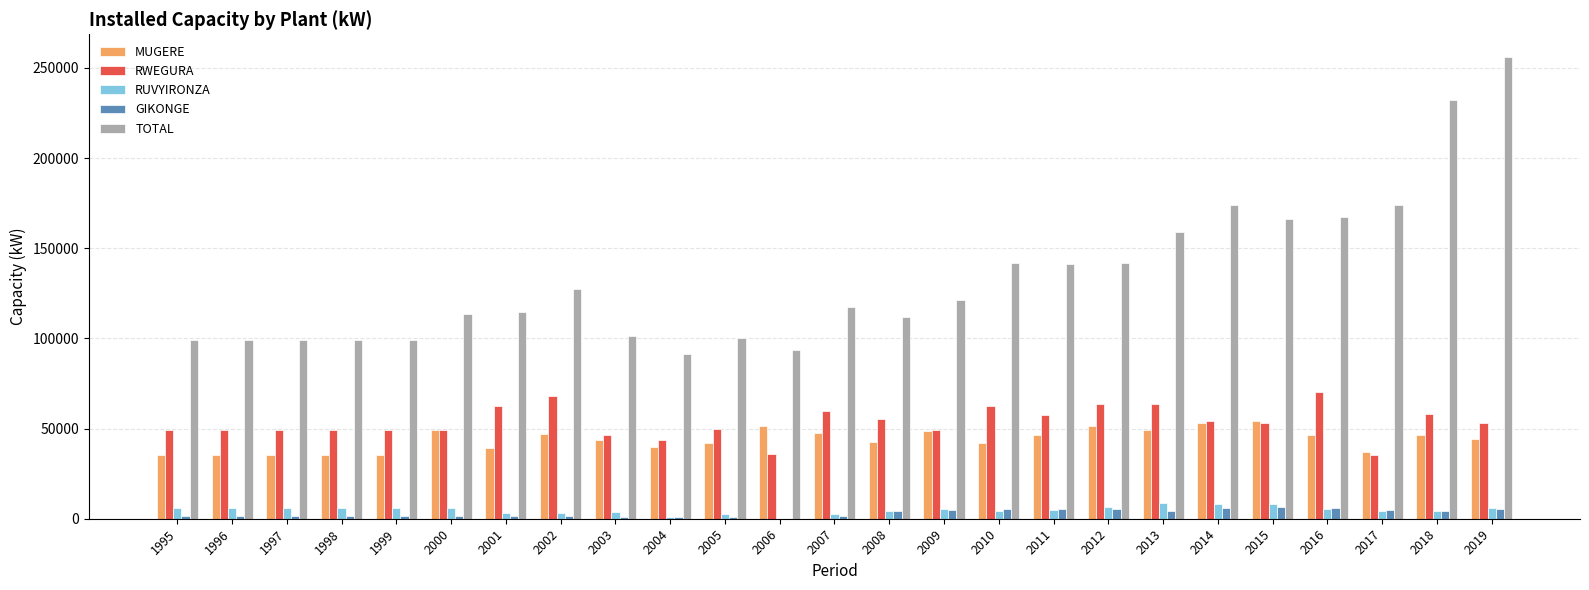

Between 2007 and 2016, which series saw the biggest shift?

TOTAL